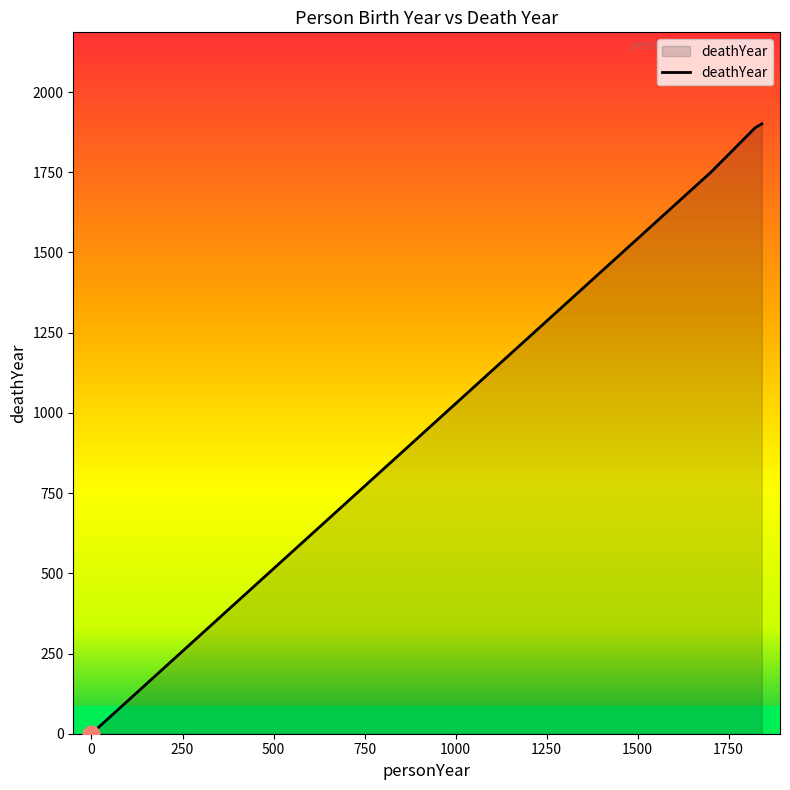

How many distinct data groups are displayed?

1